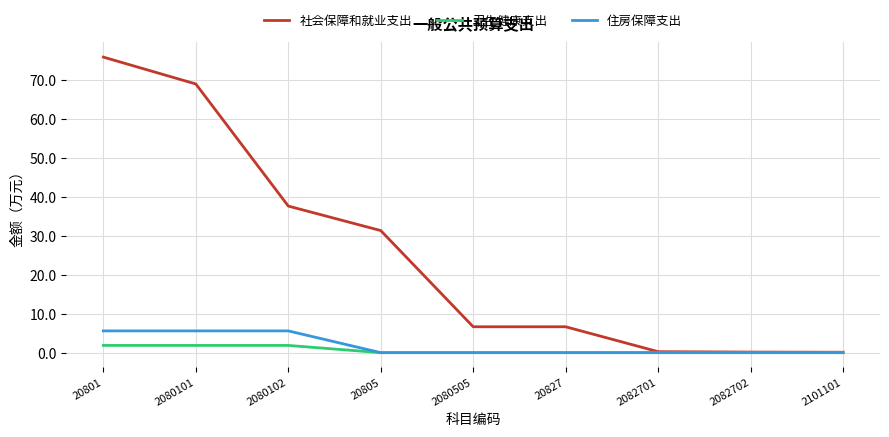

What is the maximum value for 住房保障支出?

5.6